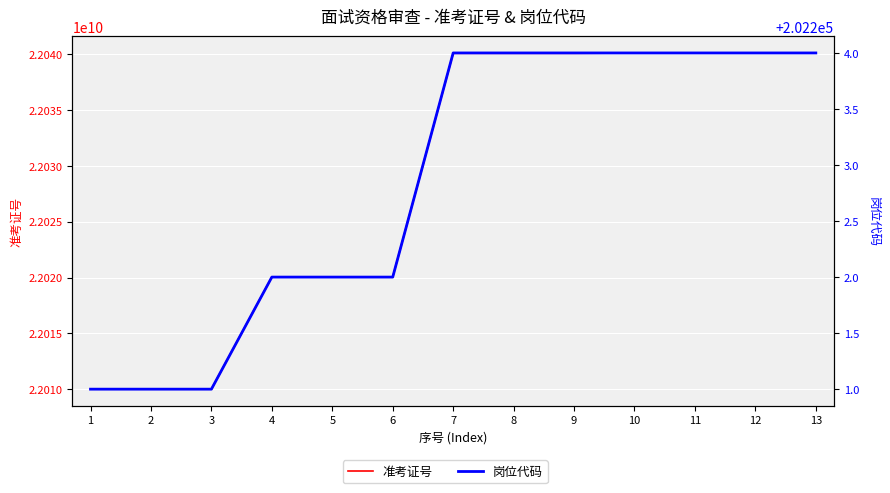

List the series in order of their peak value, lowest first.

岗位代码, 准考证号